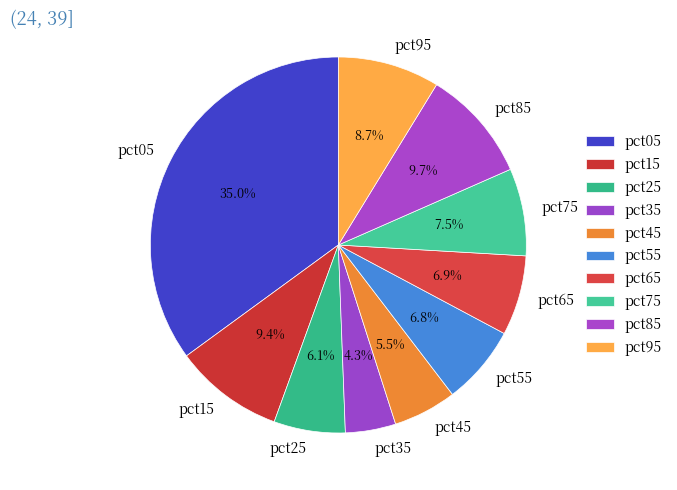

Is there any slice that represents more than half of the pie?

No